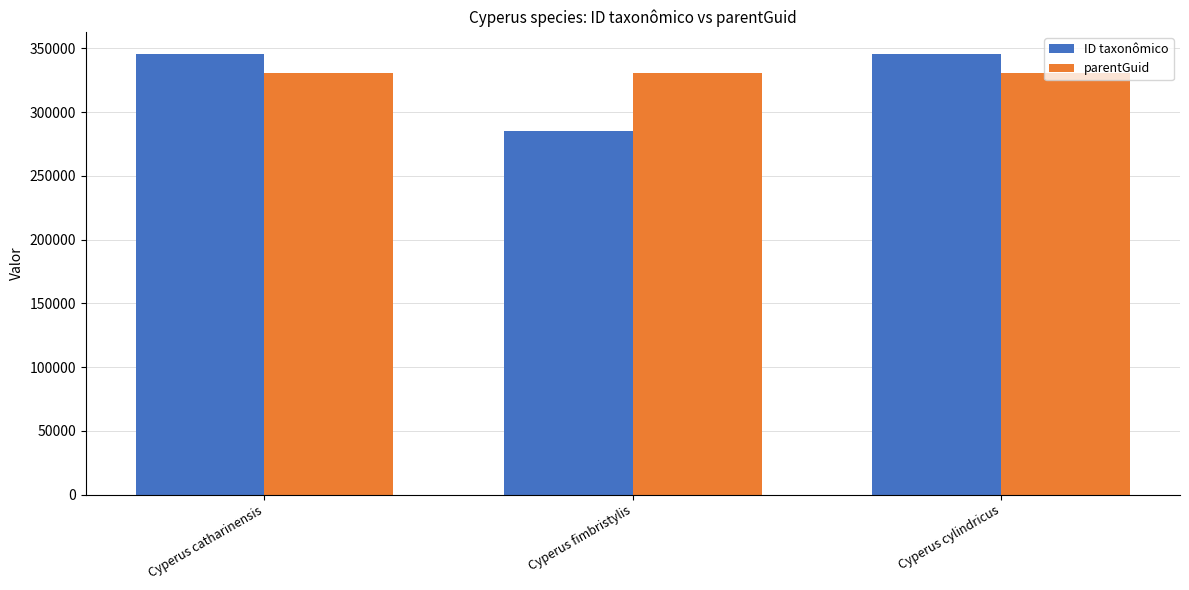

Which label corresponds to the smallest value in the chart?

Cyperus fimbristylis